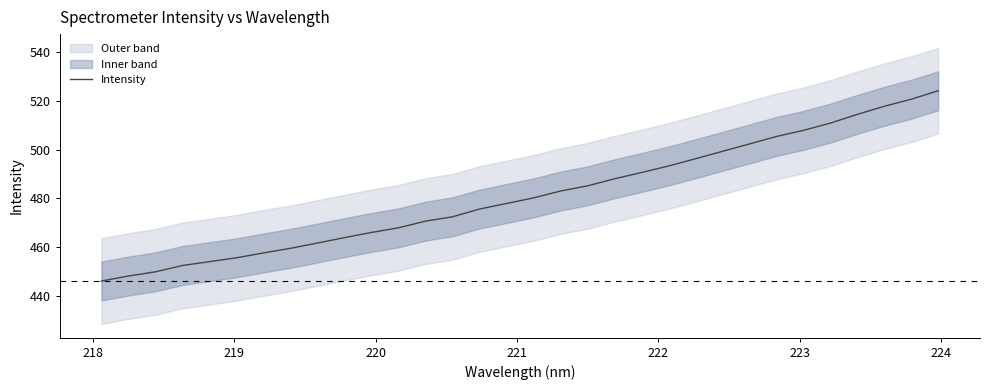

What is the highest value of the Intensity series?

524.2